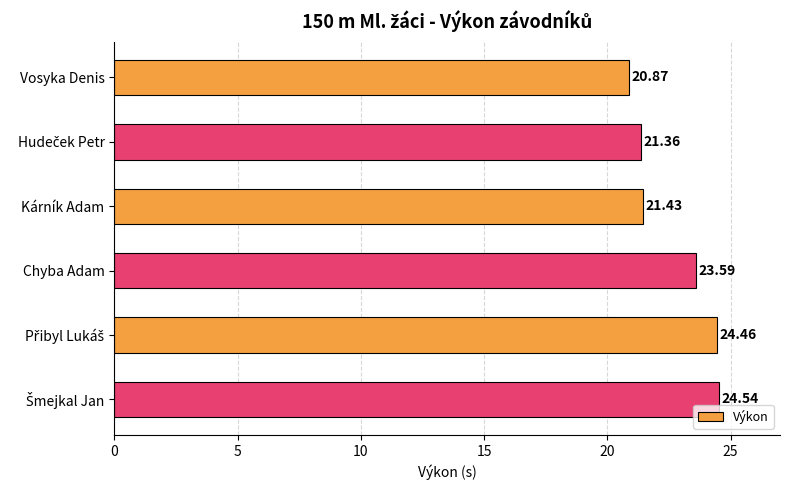

How many data points are above 23?

3